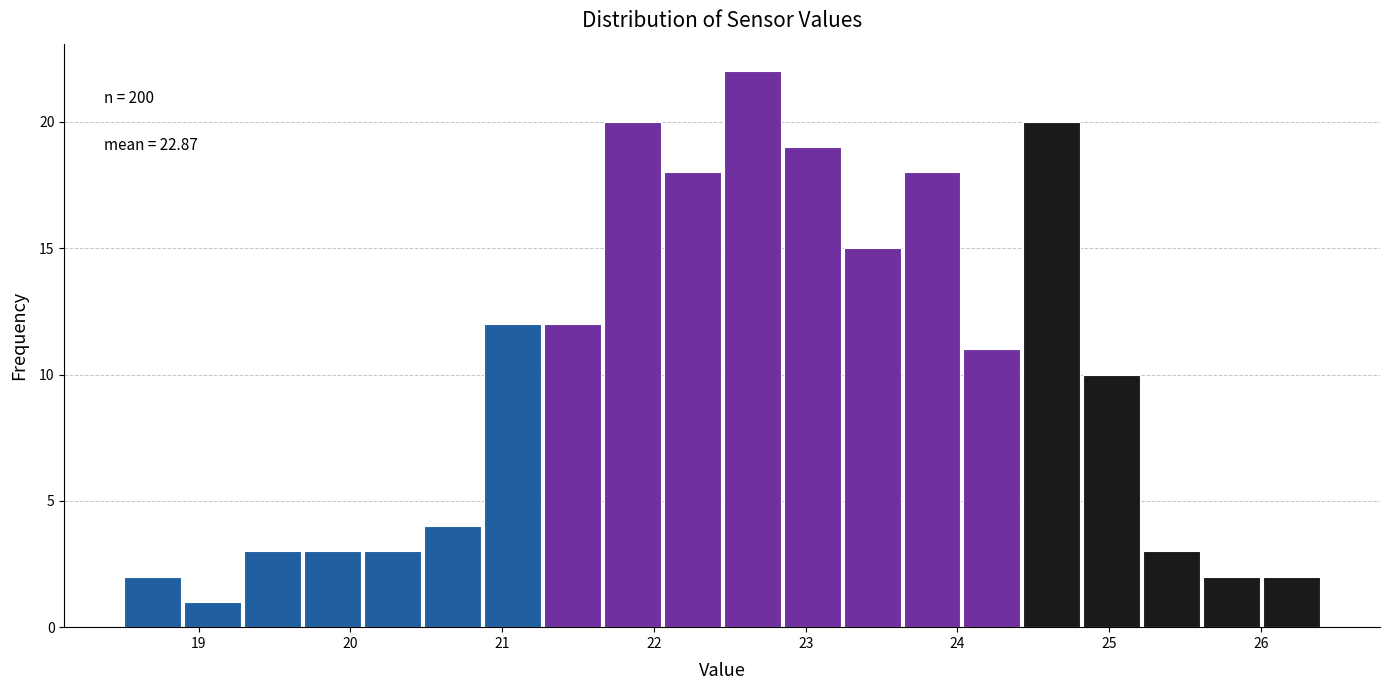

Read against the x-axis, roughly where is the centre of the tallest bar?

22.6